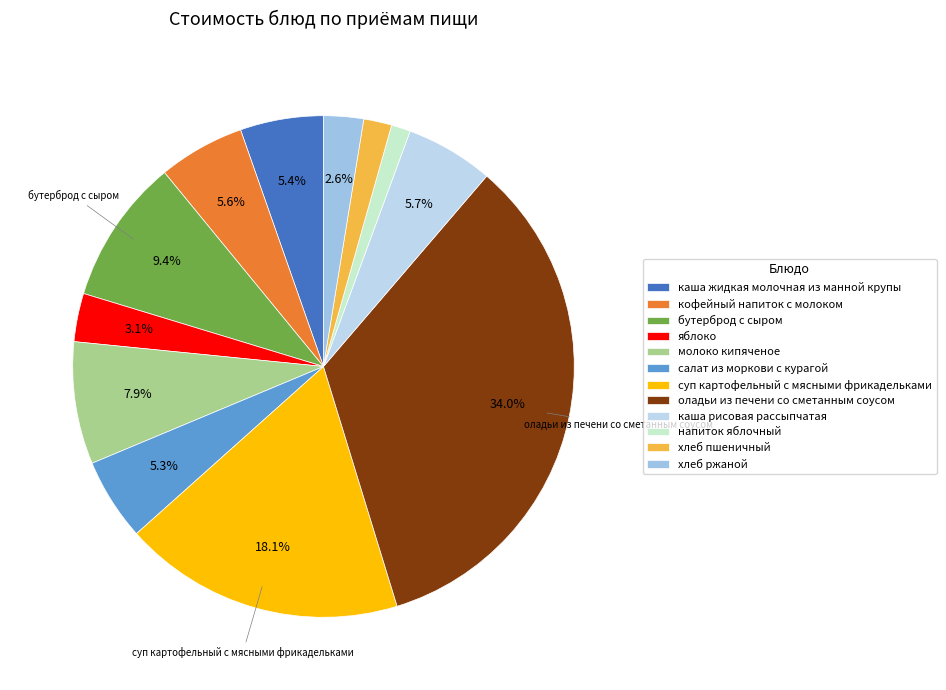

Is хлеб ржаной the majority of the pie?

No